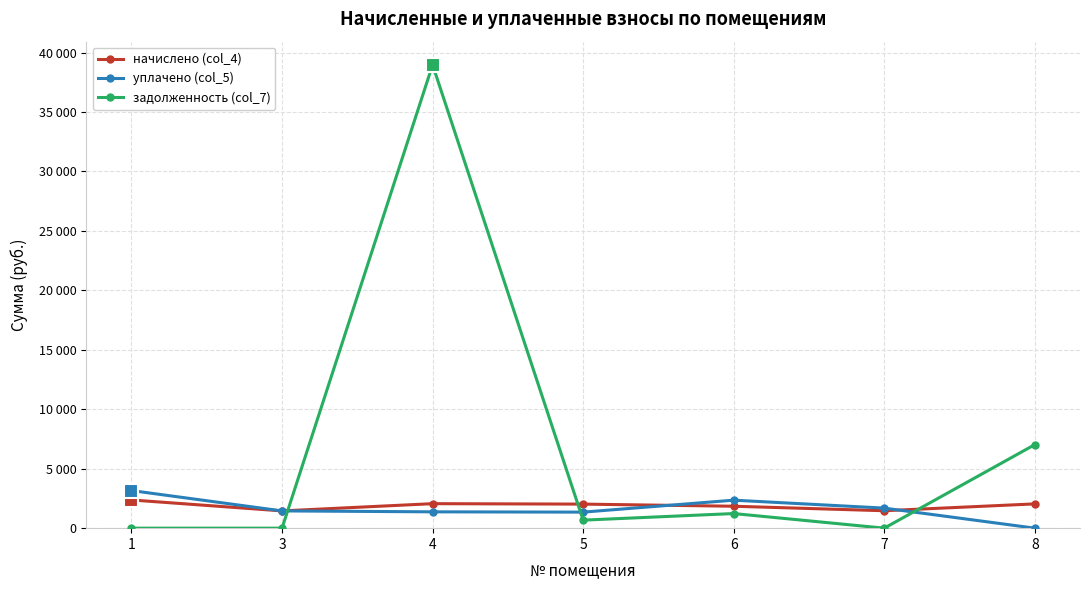

Is this an area chart (filled region under the line)?

No